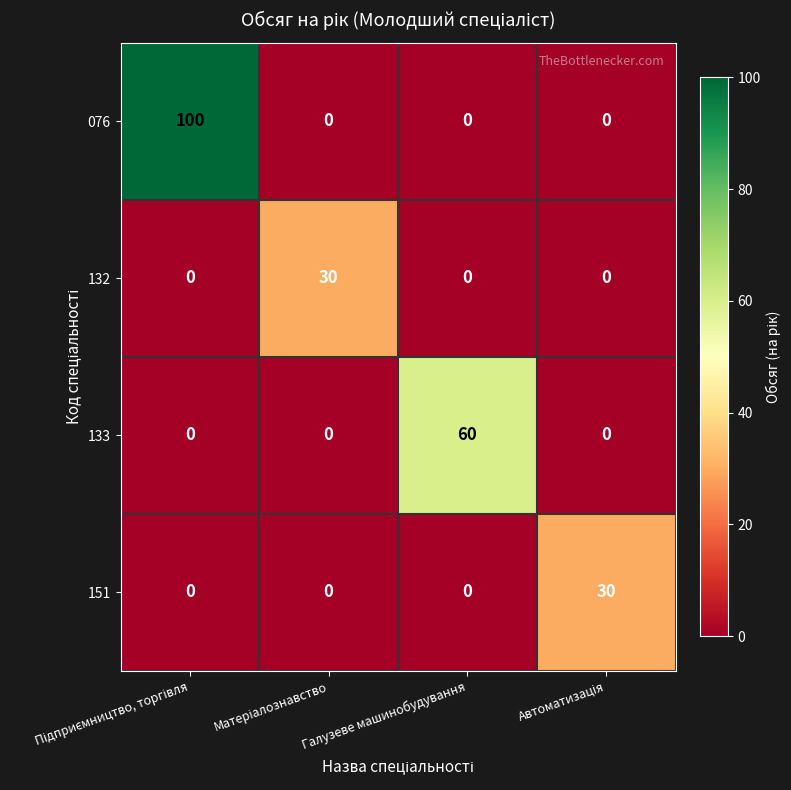

Which series has the largest total across all categories?

076